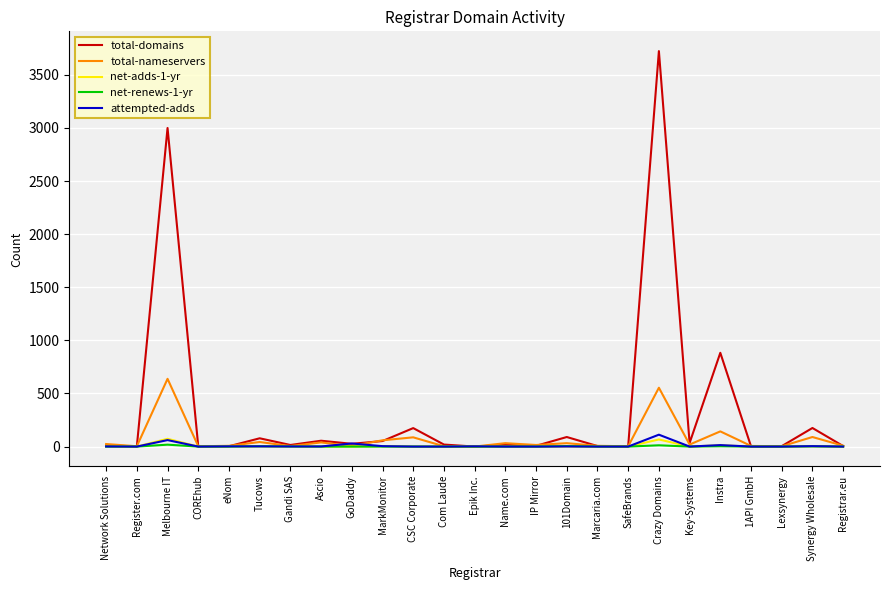

Where is total-domains nearest to the value 1862?

Instra